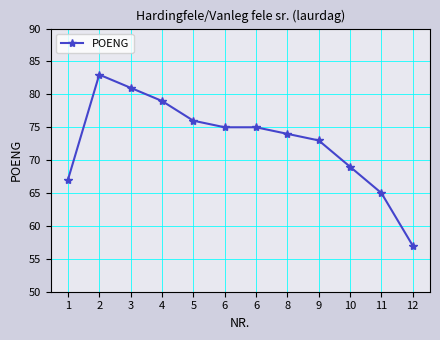

Does the chart have visible grid lines?

Yes